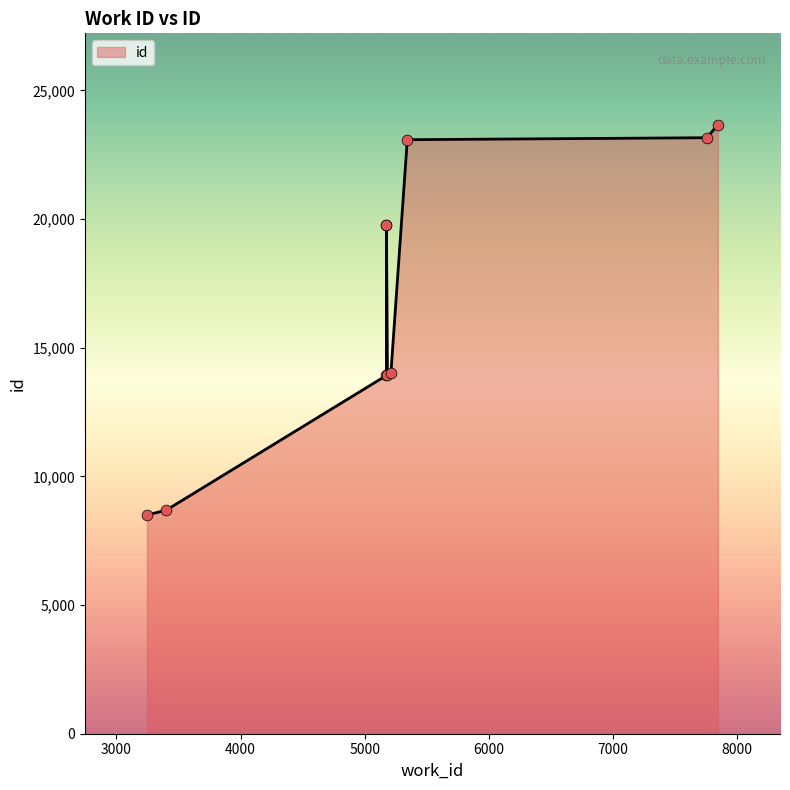

What is the ratio of the value at 7844 to the value at 5175?

1.2